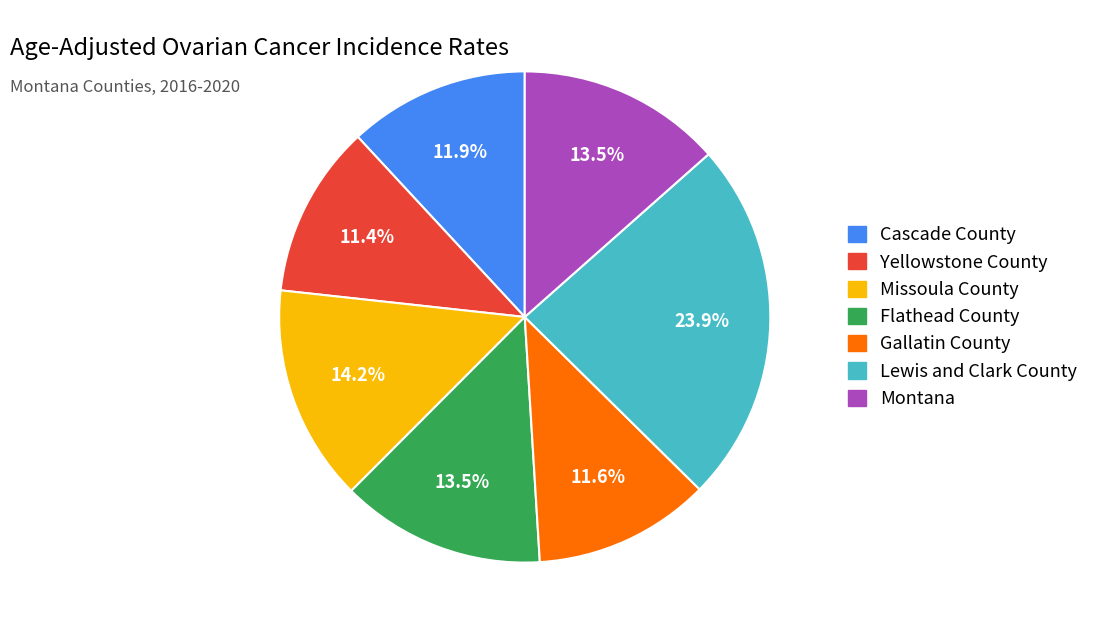

Which slice is the largest?

Lewis and Clark County